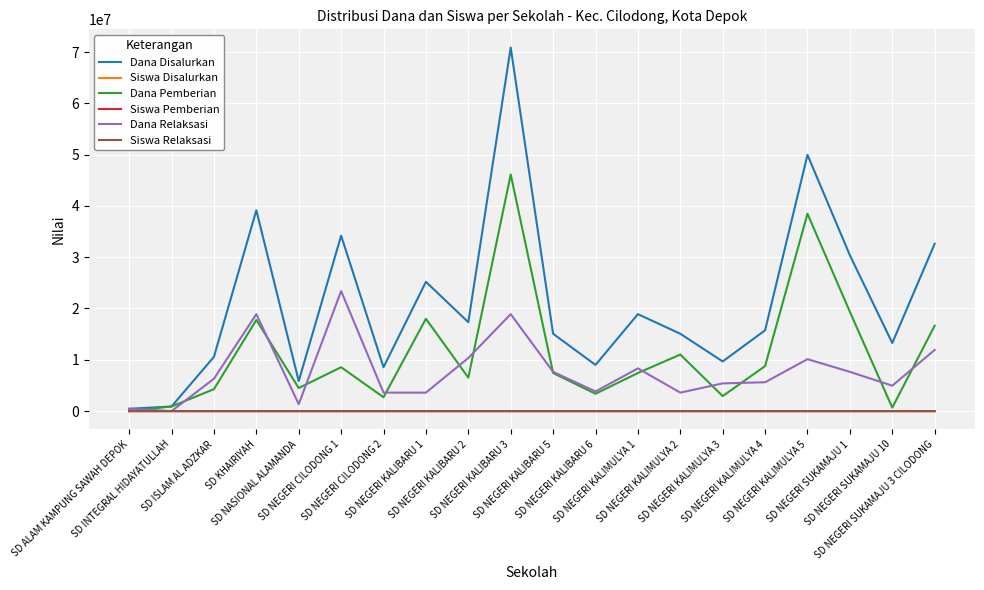

What is the sum of all Dana Disalurkan values?

422775000